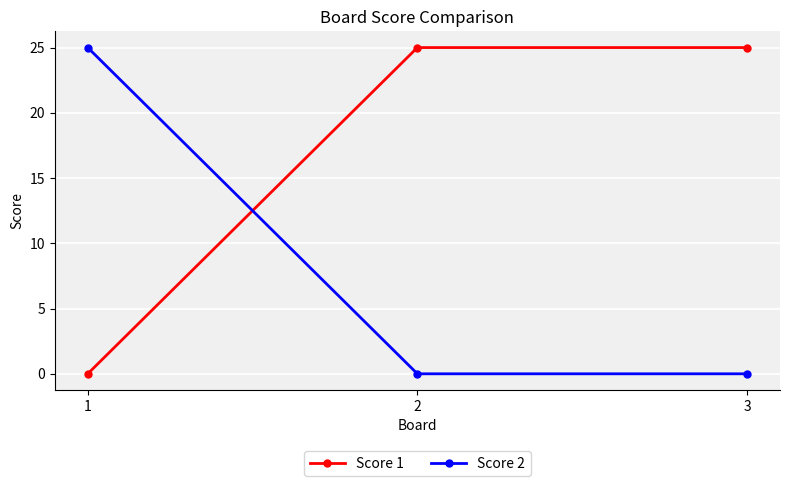

How many distinct data groups are displayed?

2